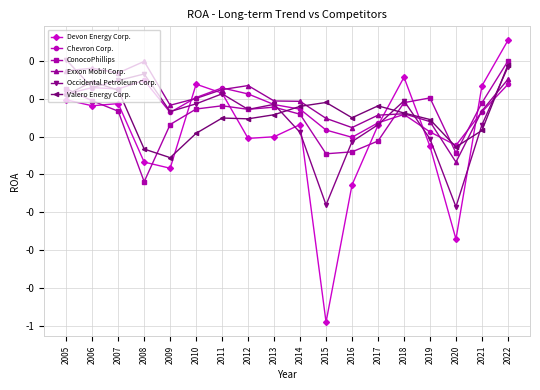

Is this an area chart (filled region under the line)?

No